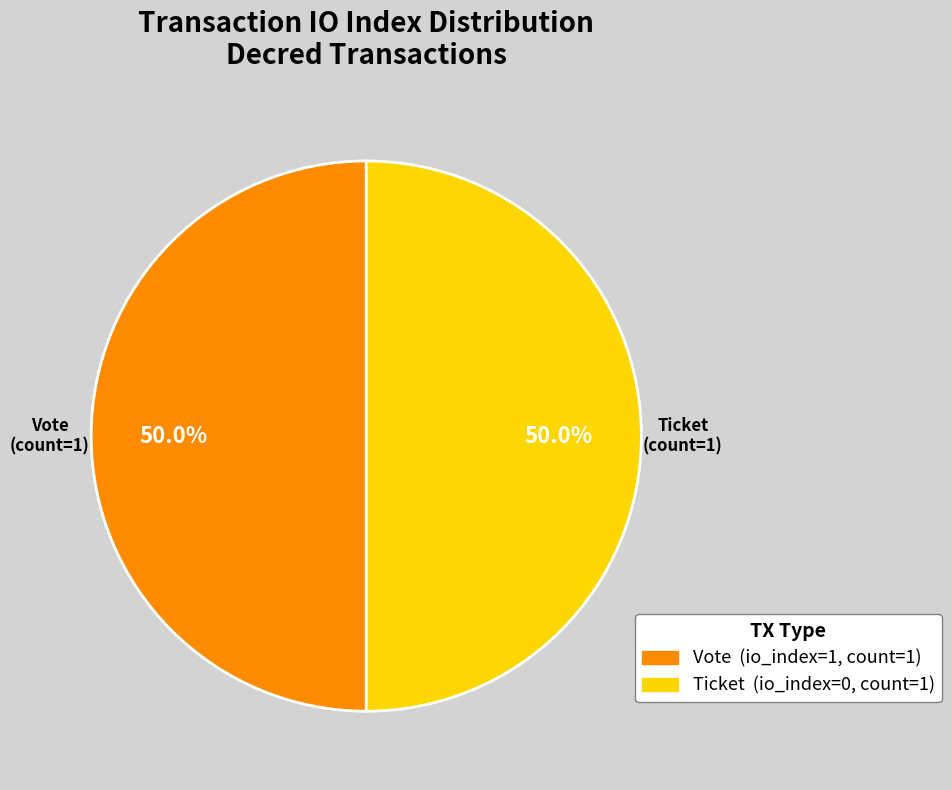

To the nearest percent, what is the difference between the largest and smallest slice percentages?

0%